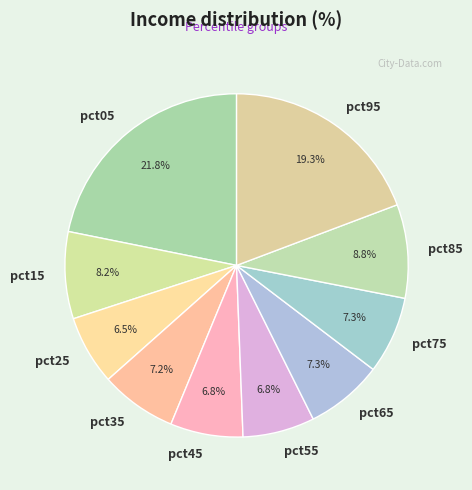

What percentage is NOT represented by pct15?

91.8%